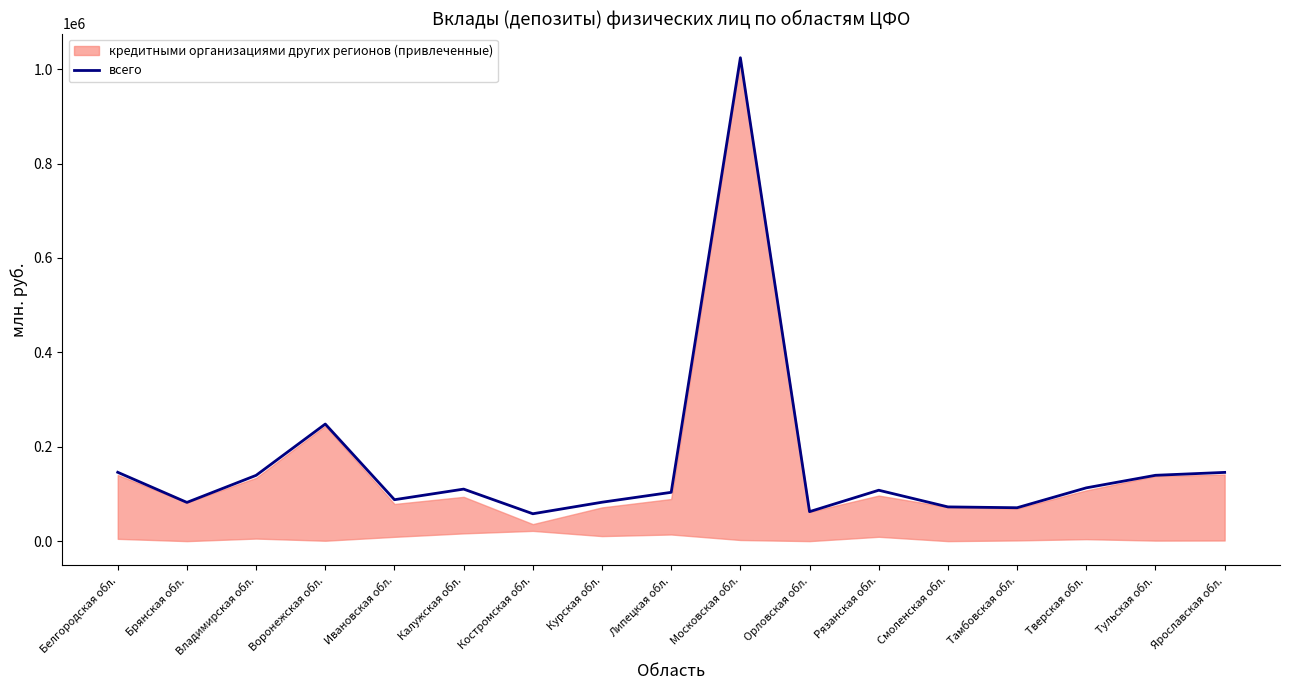

Reading left to right, what are all the values shown in this chart?

145821	82011	139337	248041	87755	110193	57980	82409	103376	1024077	62443	107819	72501	70728	112856	139450	145613